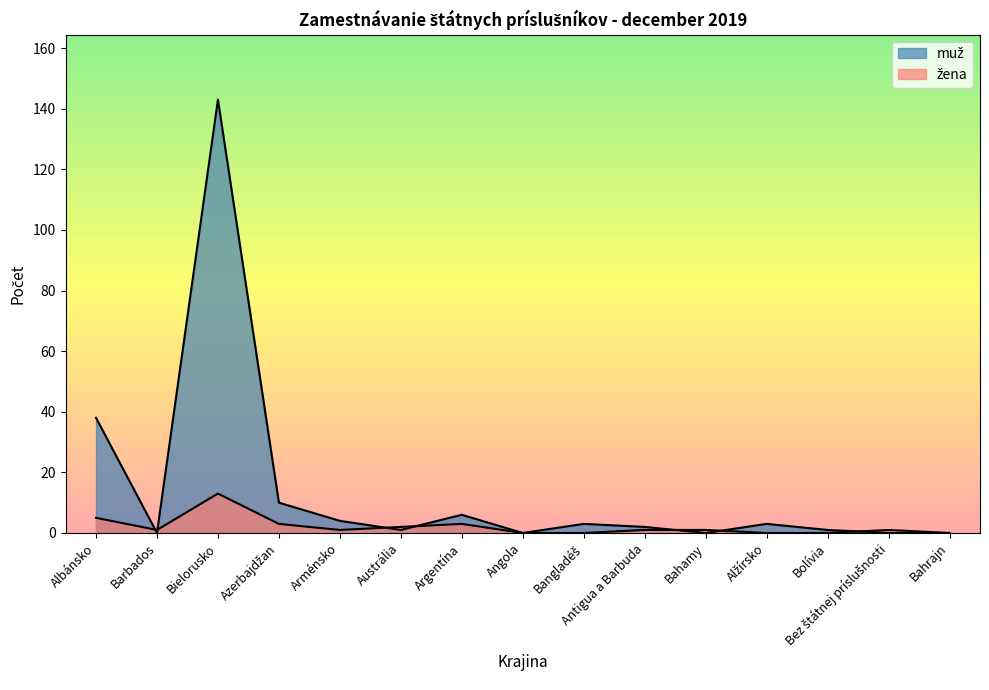

Which label corresponds to the largest value in the chart?

Bielorusko